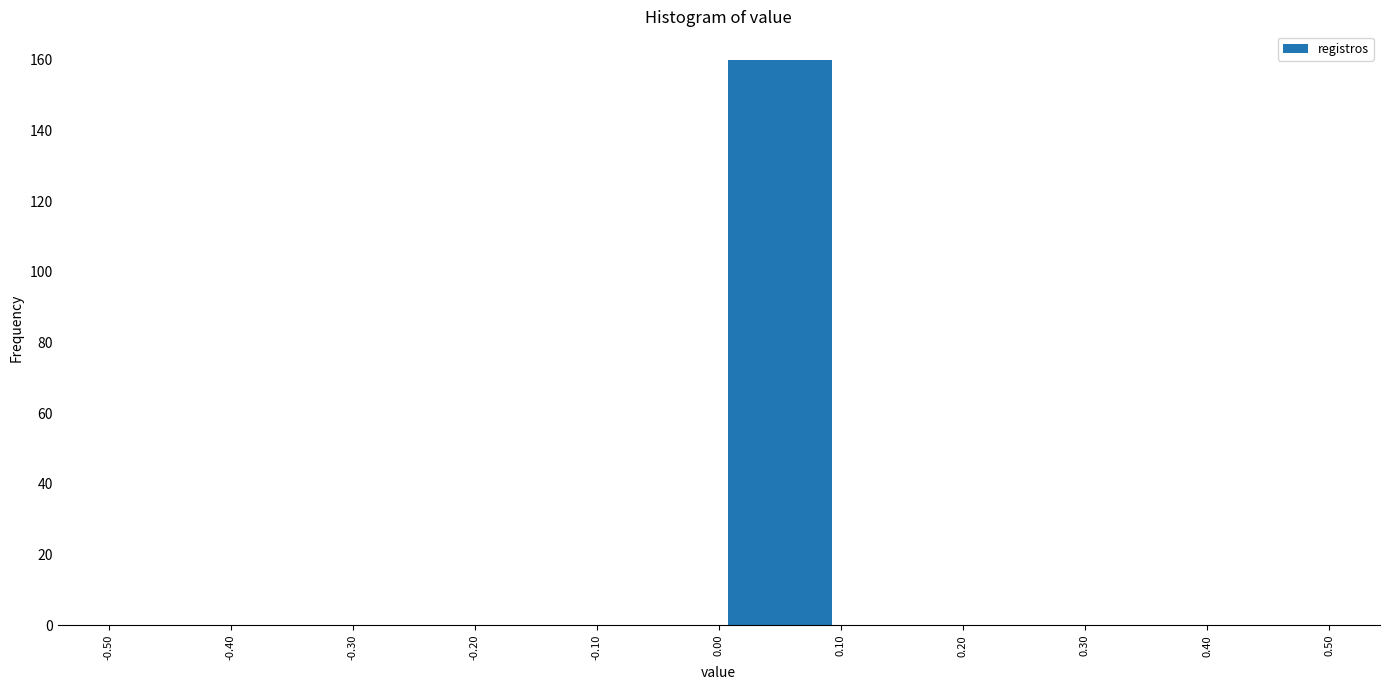

Over which range of the x-axis is the bar tallest?

0.00 to 0.10